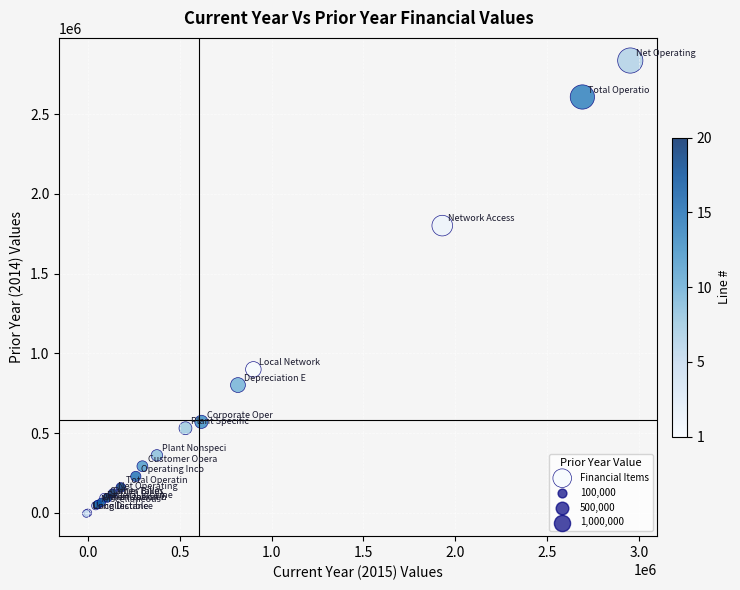

What Y value in the scatter plot is closest to 1416113?

1801138.2